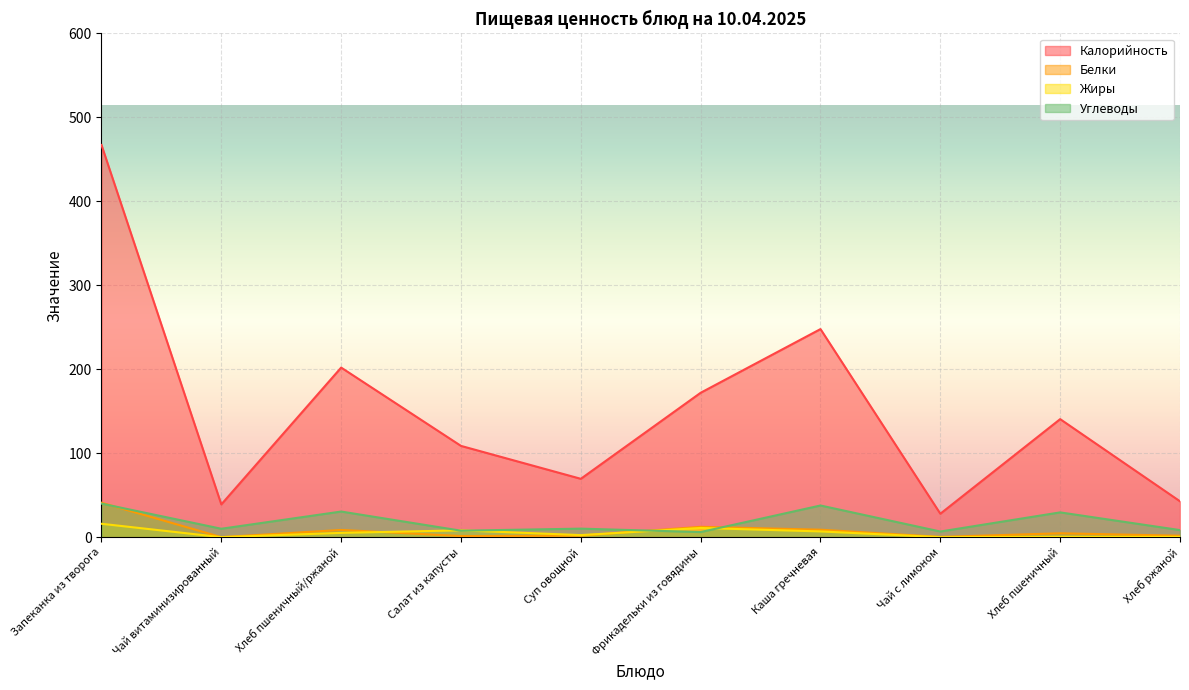

What are all the series names shown in the legend?

Калорийность, Белки, Жиры, Углеводы